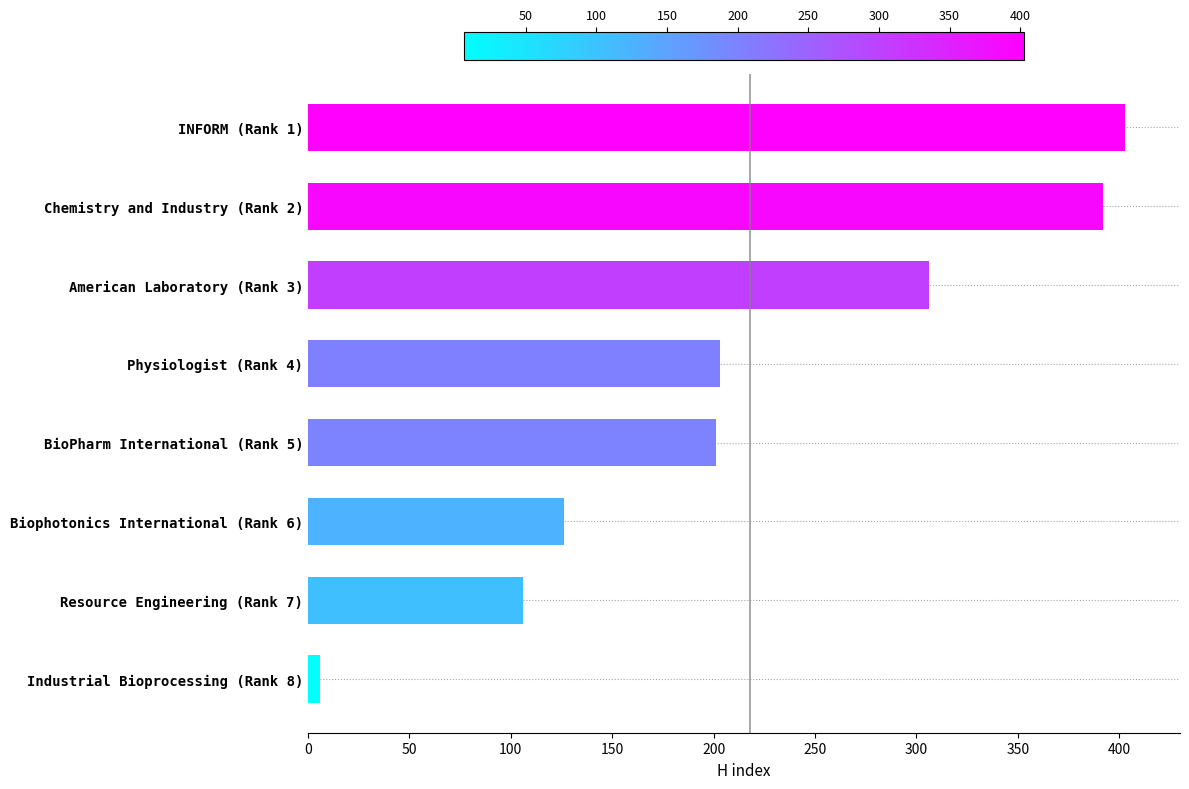

How many data points does each series have?

8